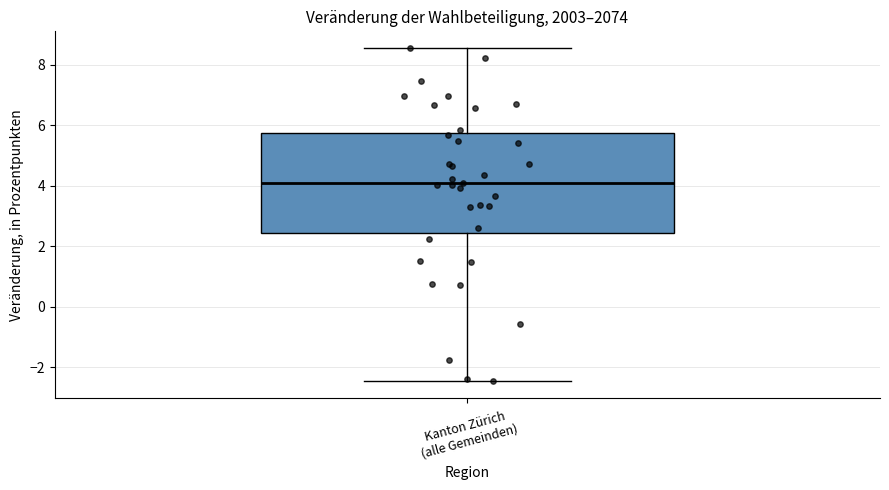

Transcribe this box plot: give where the median line is, the range the box spans, and where the two whiskers end, as read against the y-axis. The values are not printed on the chart, so give them approximately, as read against the axis.

median 4.0, box 2.4 to 5.8, whiskers -2.4 to 8.6